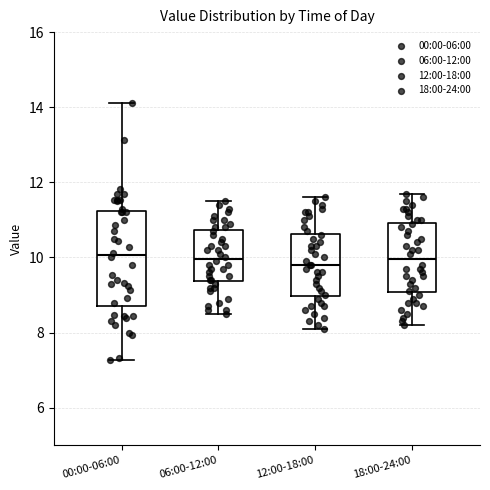

Reading left to right, read every box against the y-axis: the position of its median line, the range the box covers, and the ends of its whiskers. The values are not printed on the chart, so give them approximately, as read against the axis.

00:00-06:00: median 10.0, box 8.8 to 11.2, whiskers 7.2 to 14.2
06:00-12:00: median 10.0, box 9.4 to 10.8, whiskers 8.6 to 11.6
12:00-18:00: median 9.8, box 9.0 to 10.6, whiskers 8.2 to 11.6
18:00-24:00: median 10.0, box 9.0 to 11.0, whiskers 8.2 to 11.8